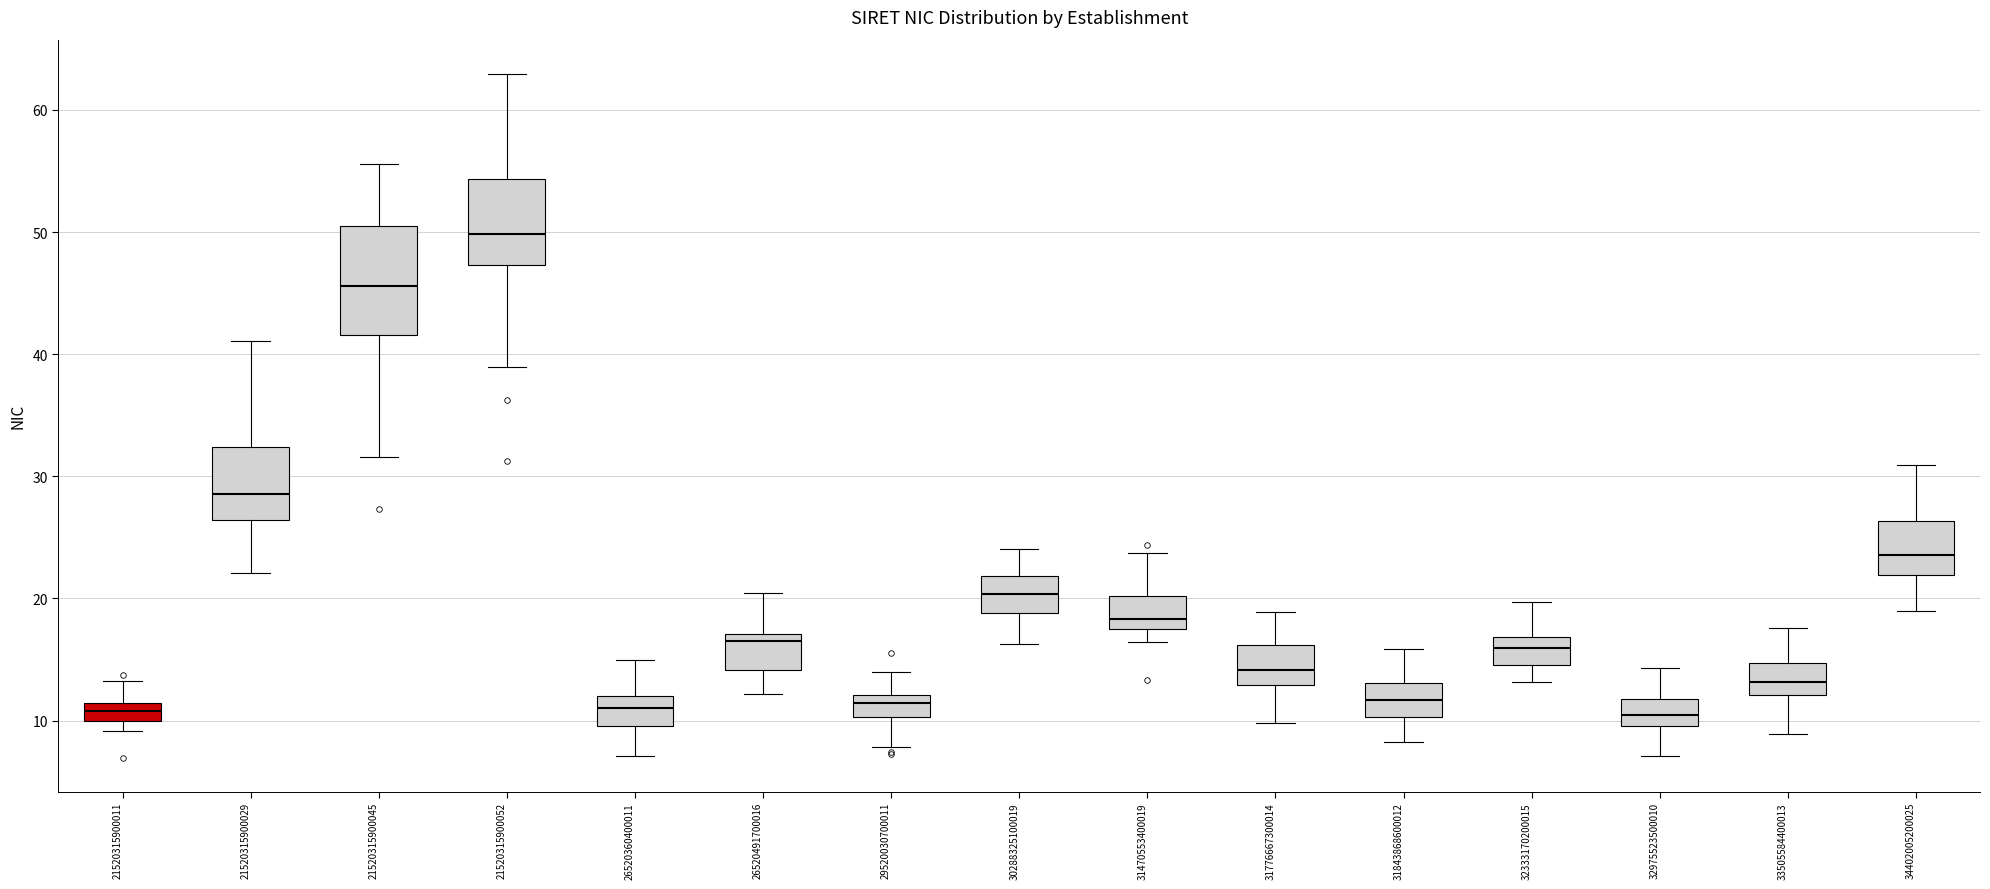

Reading left to right, transcribe this box plot: for each box, give where its median line is, the range the box spans, and where its two whiskers end, as read against the y-axis. The values are not printed on the chart, so give them approximately, as read against the axis.

21520315900011: median 11 (inside the box), box 10 to 11, whiskers 9 to 13
21520315900029: median 29, box 26 to 32, whiskers 22 to 41
21520315900045: median 46, box 42 to 51, whiskers 32 to 56
21520315900052: median 50, box 47 to 54, whiskers 39 to 63
26520360400011: median 11, box 10 to 12, whiskers 7 to 15
26520491700016: median 16, box 14 to 17, whiskers 12 to 20
29520030700011: median 11, box 10 to 12, whiskers 8 to 14
30288325100019: median 20, box 19 to 22, whiskers 16 to 24
31470553400019: median 18, box 17 to 20, whiskers 16 to 24
31776667300014: median 14, box 13 to 16, whiskers 10 to 19
31843868600012: median 12, box 10 to 13, whiskers 8 to 16
32333170200015: median 16, box 15 to 17, whiskers 13 to 20
32975523500010: median 10 (inside the box), box 10 to 12, whiskers 7 to 14
33505584400013: median 13, box 12 to 15, whiskers 9 to 18
34402005200025: median 24, box 22 to 26, whiskers 19 to 31